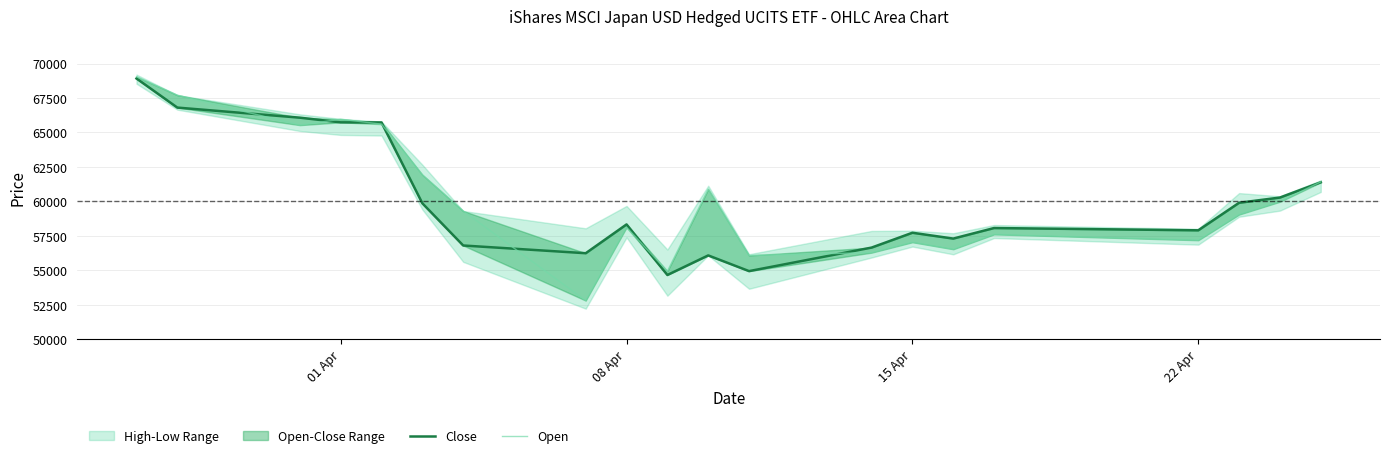

How many data points in Close are less than 58324?

10